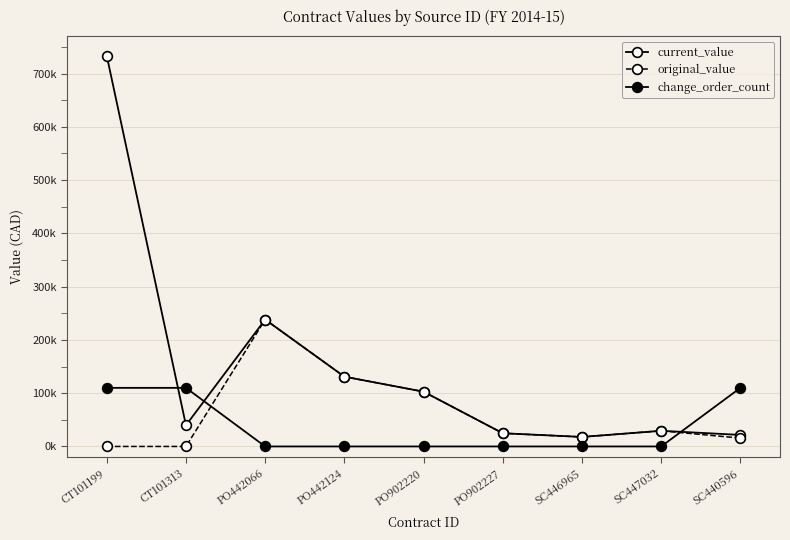

Between PO442124 and PO902227, which series saw the biggest shift?

current_value